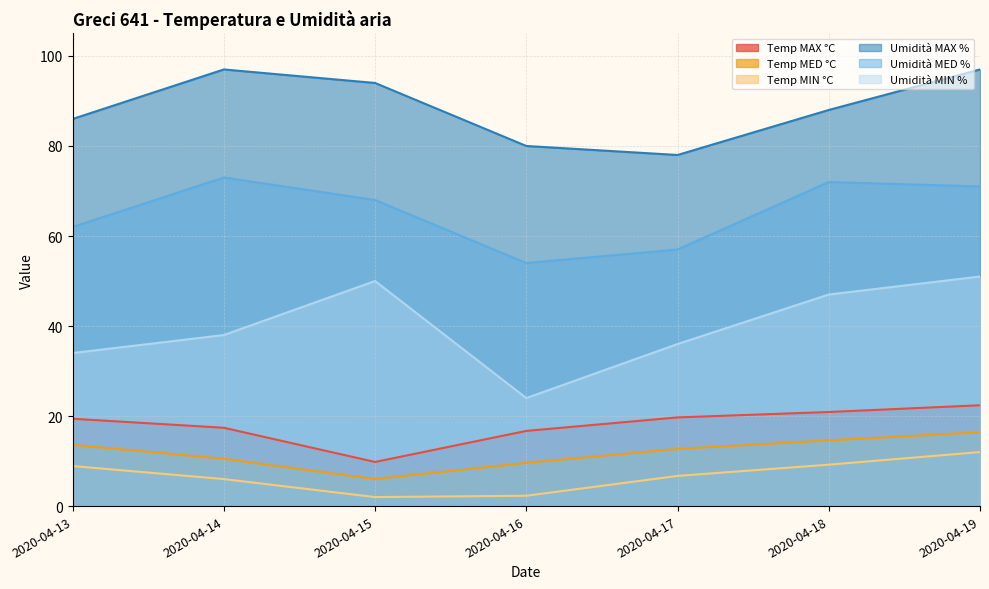

Which series has the widest spread of values?

Umidità MIN %